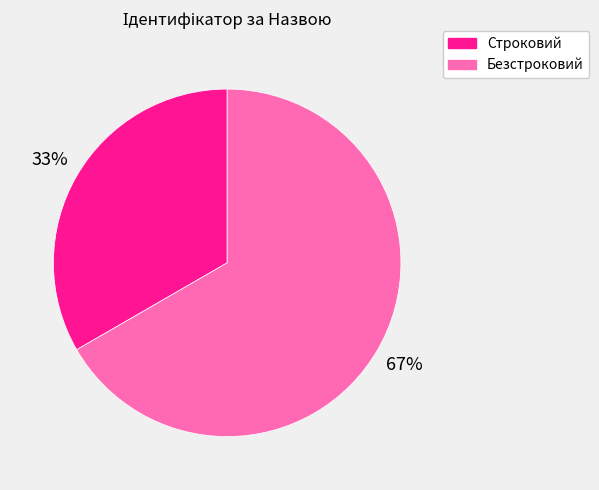

To the nearest percent, what is the combined percentage of Строковий and Безстроковий?

100%